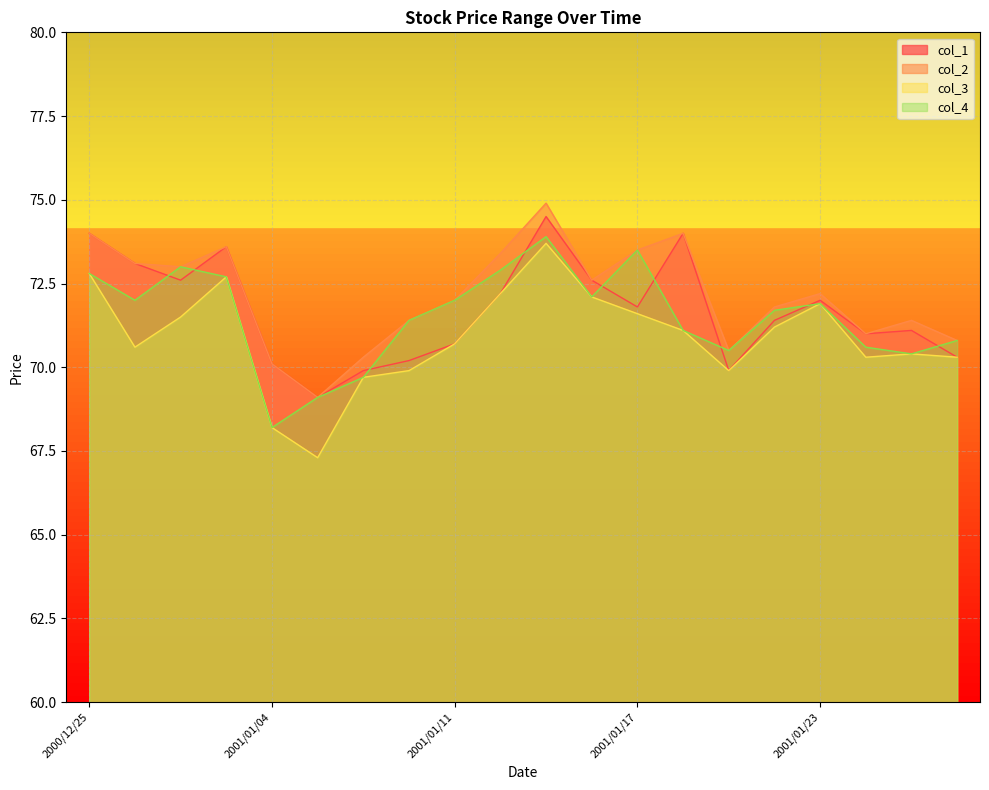

Which series has the largest total across all categories?

col_2